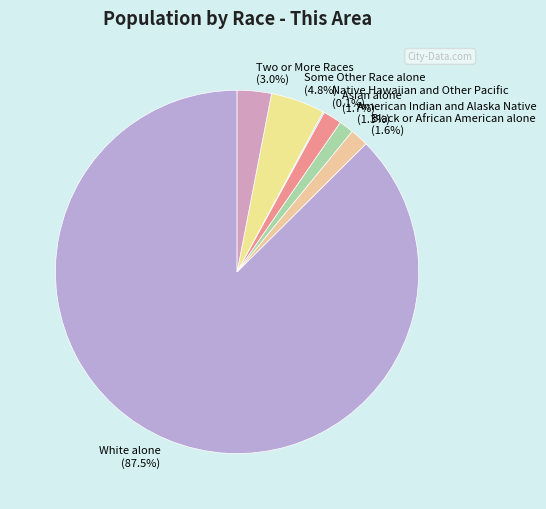

Which slice is the largest?

White alone